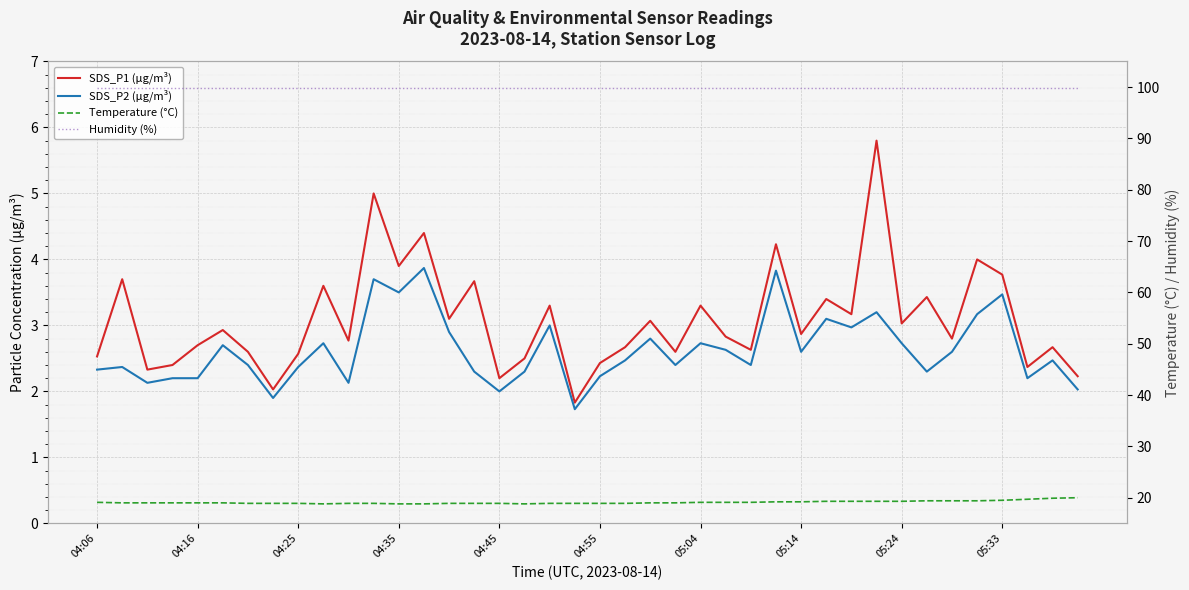

At how many categories does at least one series exceed 30?

40